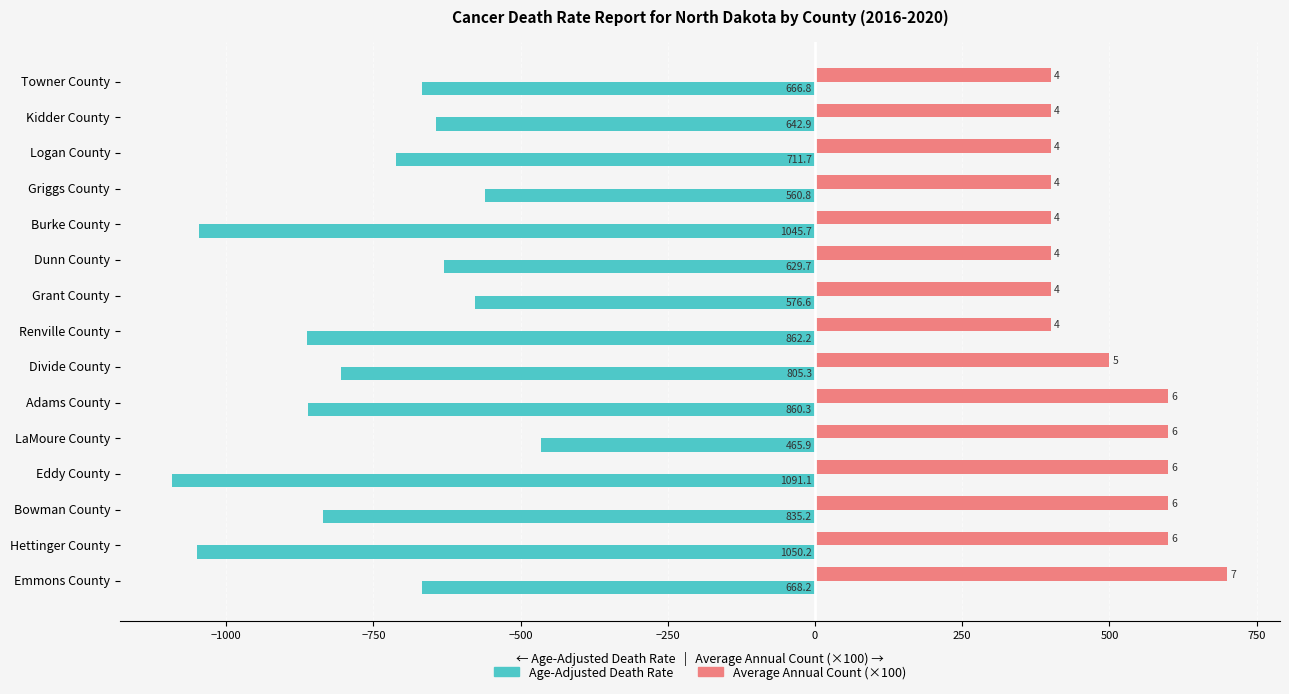

What are all the series names shown in the legend?

Age-Adjusted Death Rate, Average Annual Count (×100)